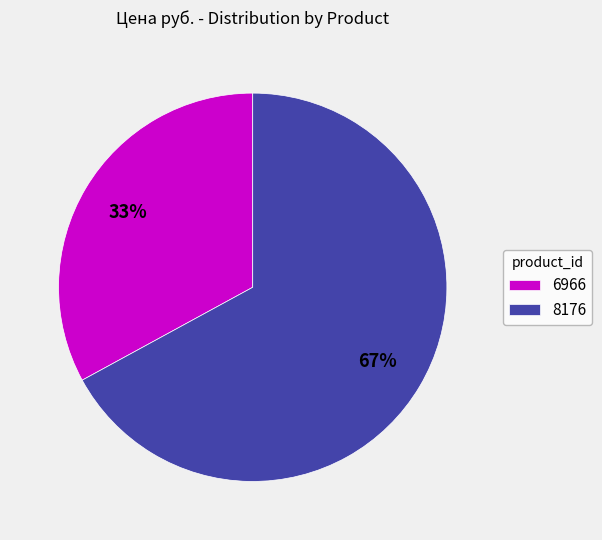

The 8176 slice represents 61% of the pie. True or false?

False